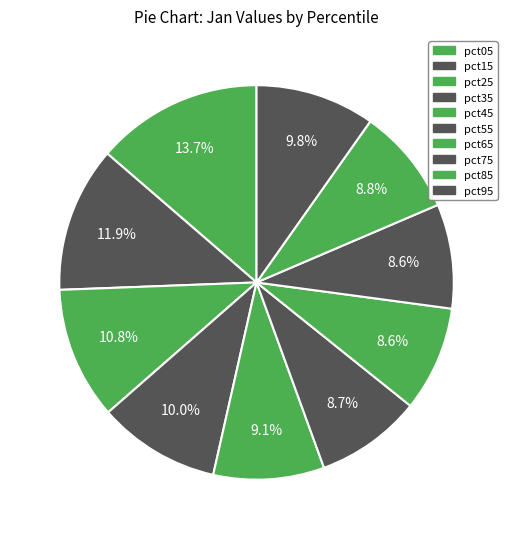

How many slices are in this pie chart?

10